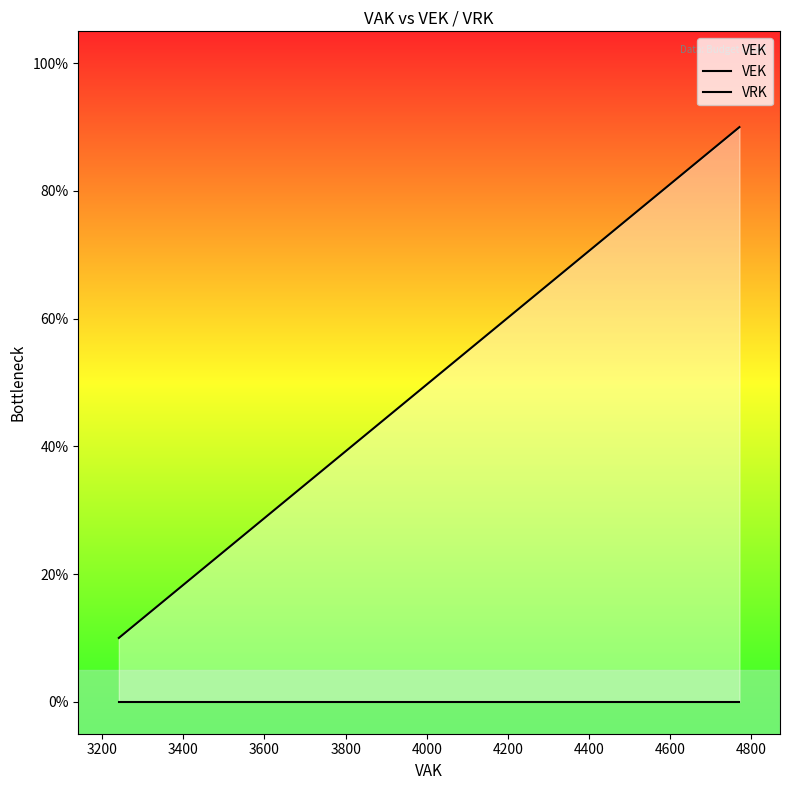

True or false: VEK and VRK intersect in this chart.

False